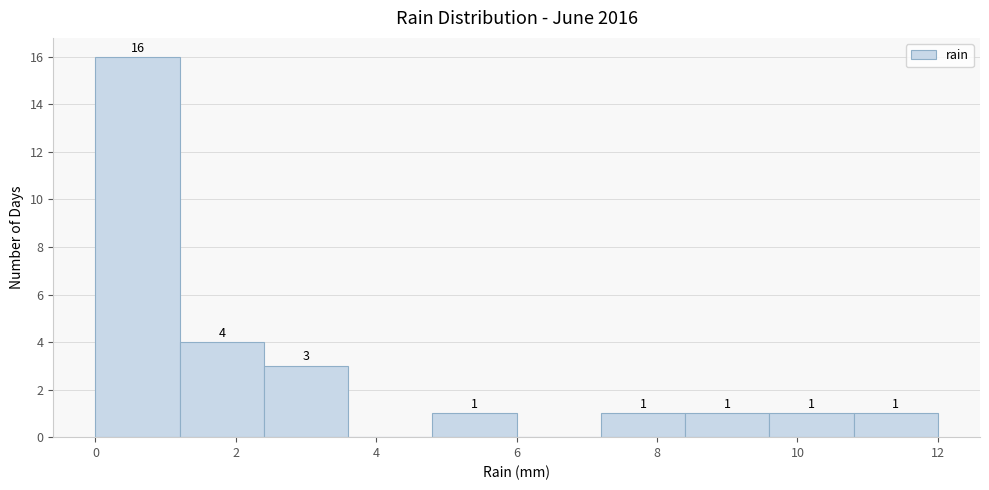

Which range on the x-axis has the tallest bar?

0.0 to 1.2